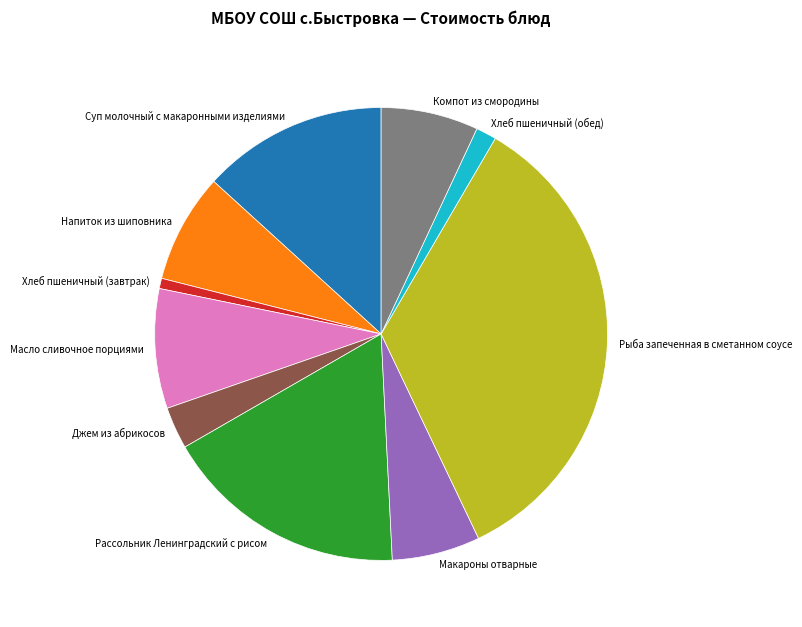

True or false: Рассольник Ленинградский с рисом accounts for 17% of the total.

True